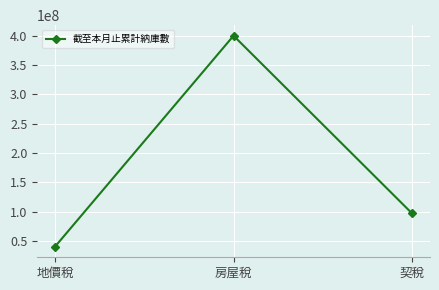

Does the chart display data point markers on the line(s)?

Yes